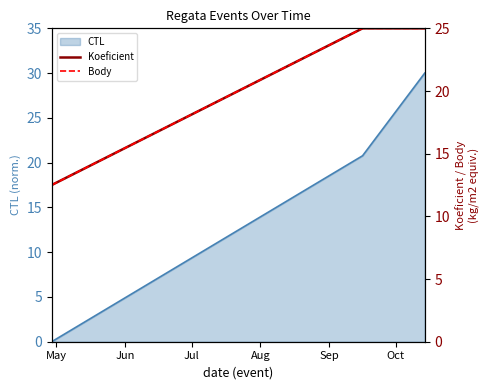

How many positive values does the CTL series have?

2